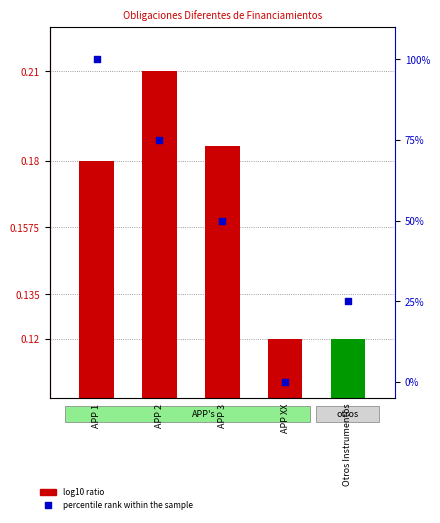

Is the value of percentile rank within the sample at Otros Instrumentos greater than the value of log10 ratio at APP 1?

Yes